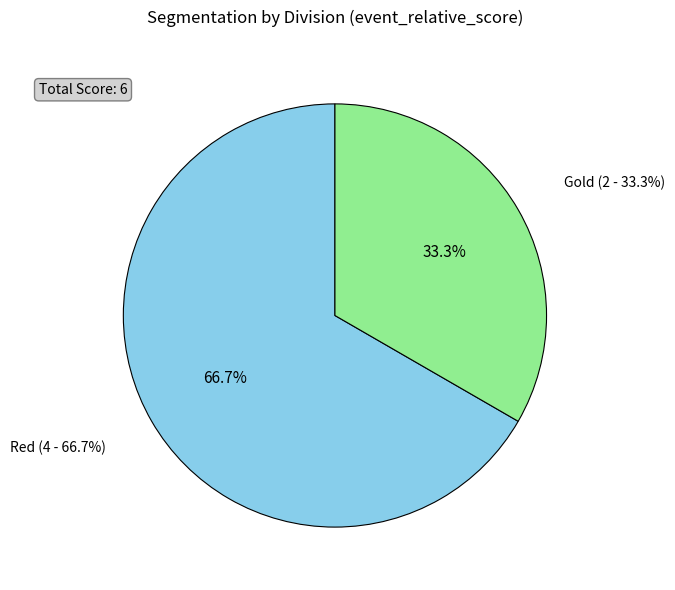

What percentage is the Red slice, to the nearest percent?

67%